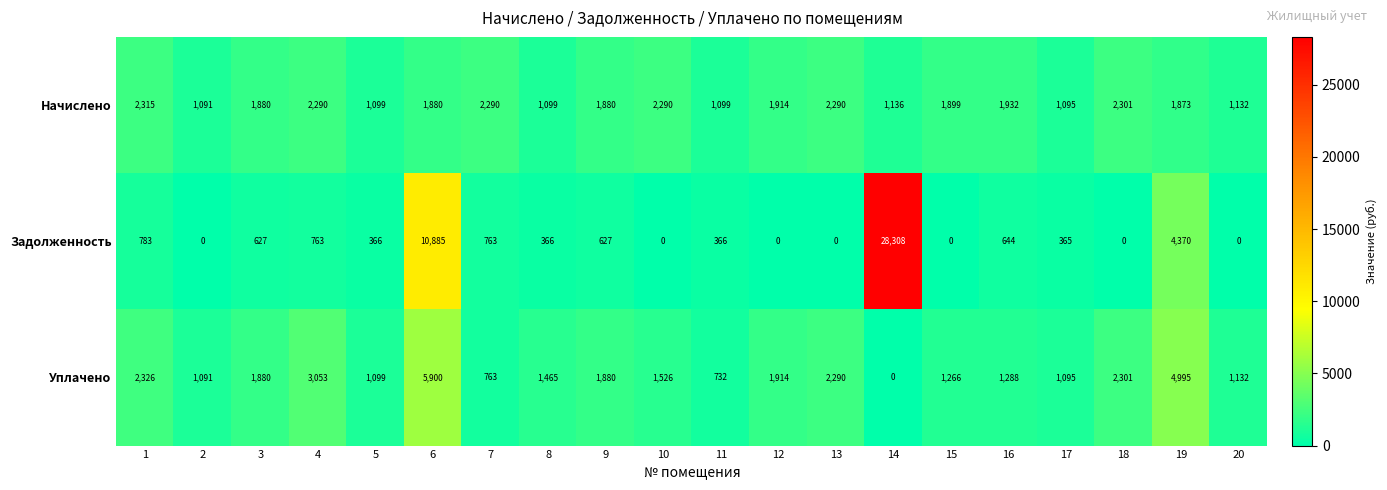

How many values in Задолженность are above zero?

13